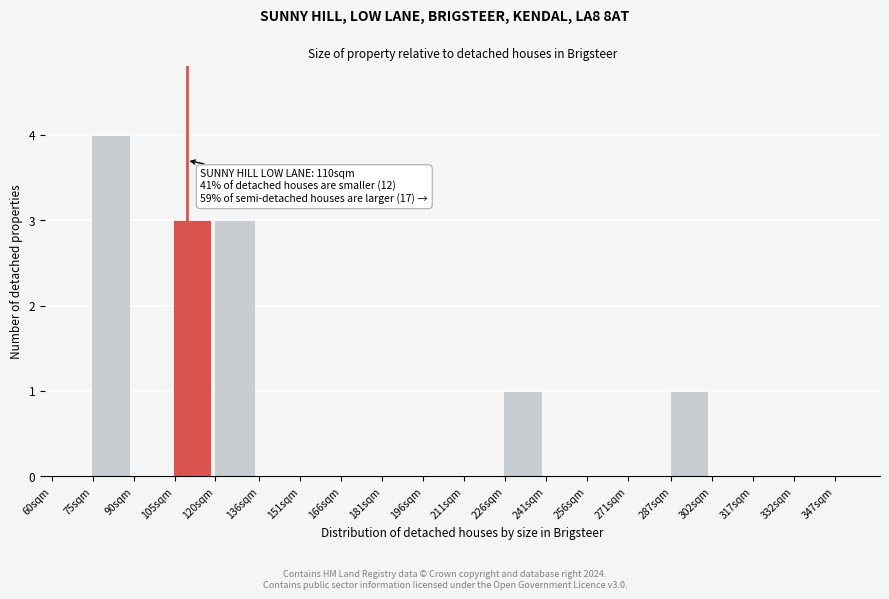

Reading left to right, what are all the values shown in this chart?

60sqm=0	75sqm=4	90sqm=0	105sqm=3	120sqm=3	136sqm=0	151sqm=0	166sqm=0	181sqm=0	196sqm=0	211sqm=0	226sqm=1	241sqm=0	256sqm=0	271sqm=0	287sqm=1	302sqm=0	317sqm=0	332sqm=0	347sqm=0